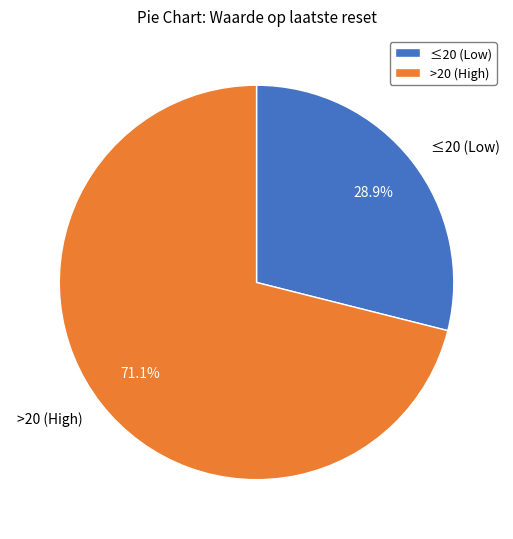

Do ≤20 (Low) and >20 (High) together represent more than half of the pie?

Yes